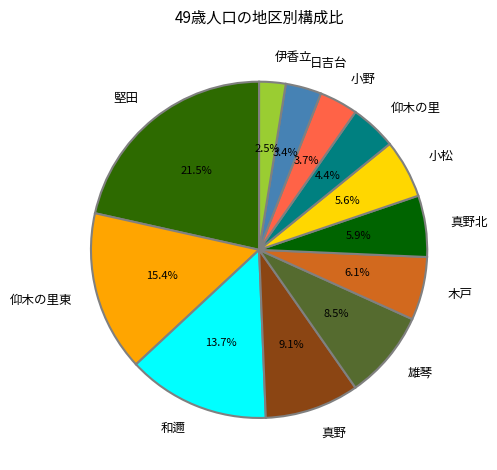

How many segments does this pie chart have?

12